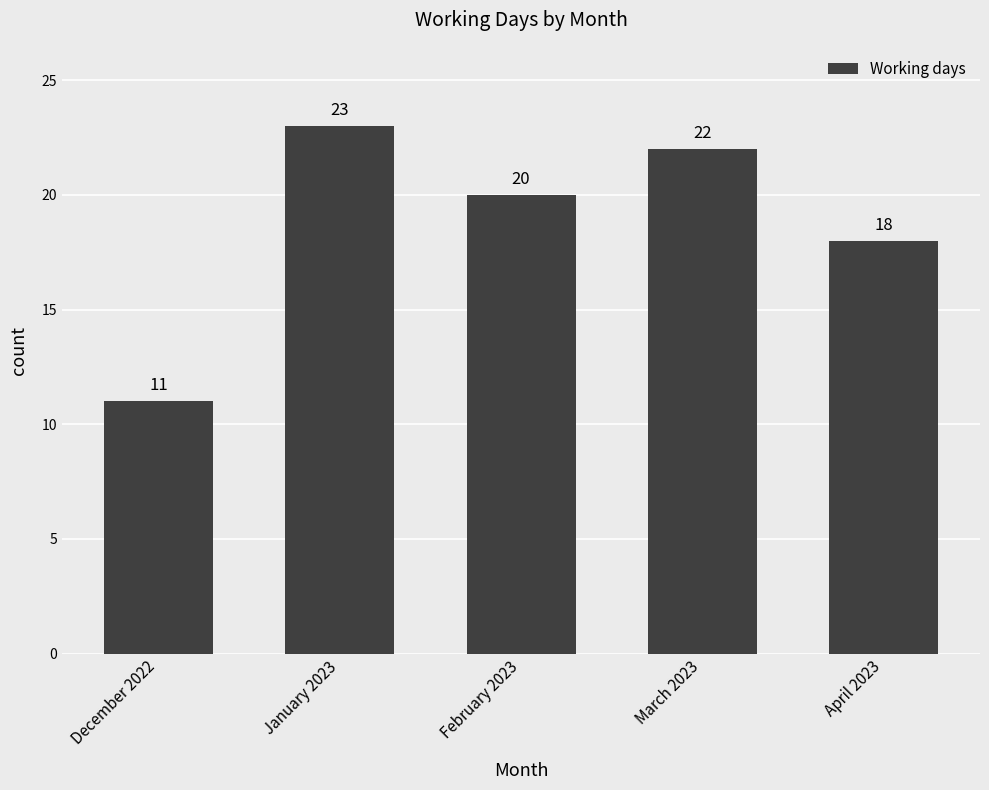

True or false: the data shows 34 at February 2023.

False